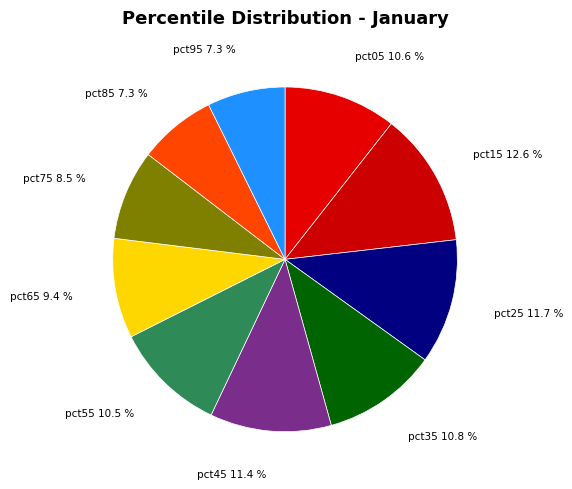

To the nearest percent, what is the difference between the largest and smallest slice percentages?

5%